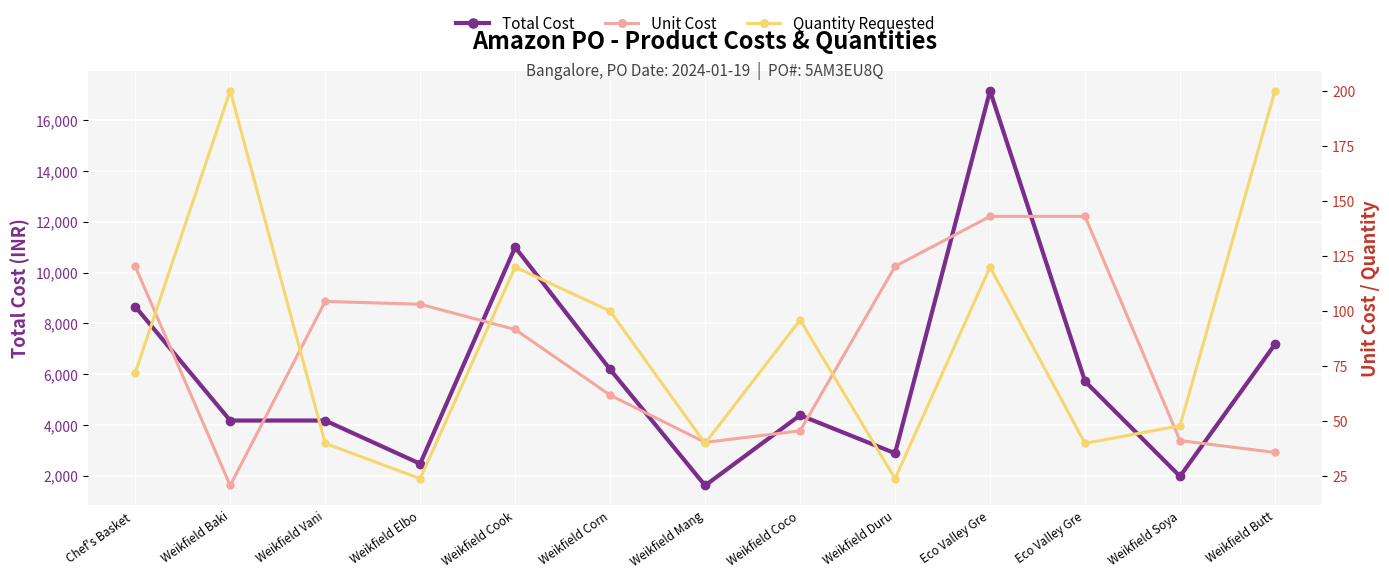

What are all the series names shown in the legend?

Total Cost, Unit Cost, Quantity Requested